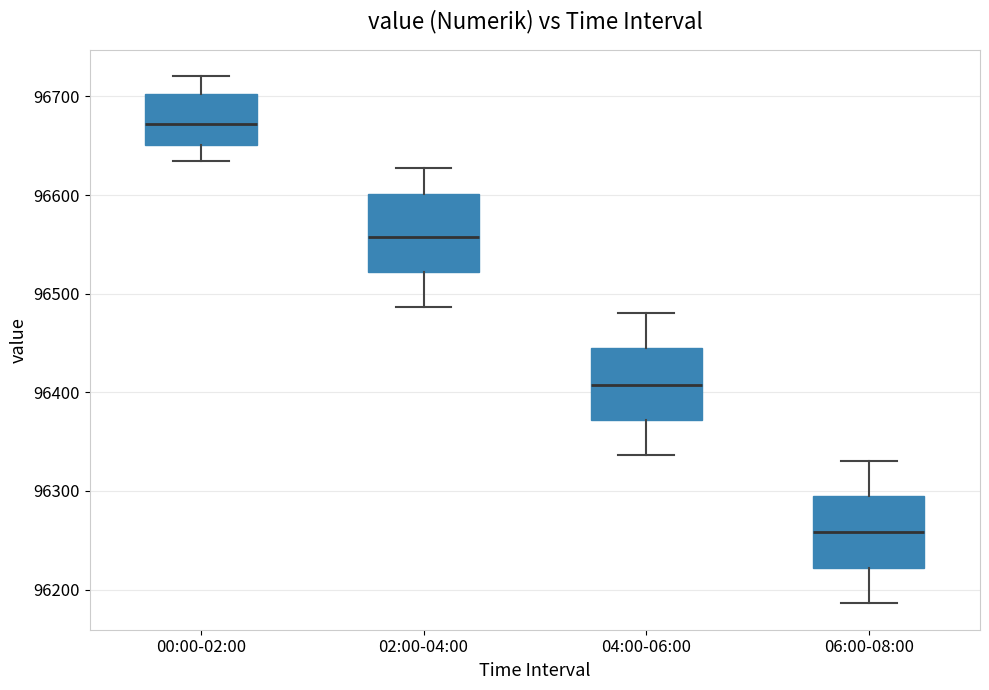

Reading left to right, transcribe this box plot: for each box, give where its median line is, the range the box spans, and where its two whiskers end, as read against the y-axis. The values are not printed on the chart, so give them approximately, as read against the axis.

00:00-02:00: median 96670, box 96650 to 96700, whiskers 96630 to 96720
02:00-04:00: median 96560, box 96520 to 96600, whiskers 96490 to 96630
04:00-06:00: median 96410, box 96370 to 96440, whiskers 96340 to 96480
06:00-08:00: median 96260, box 96220 to 96290, whiskers 96190 to 96330